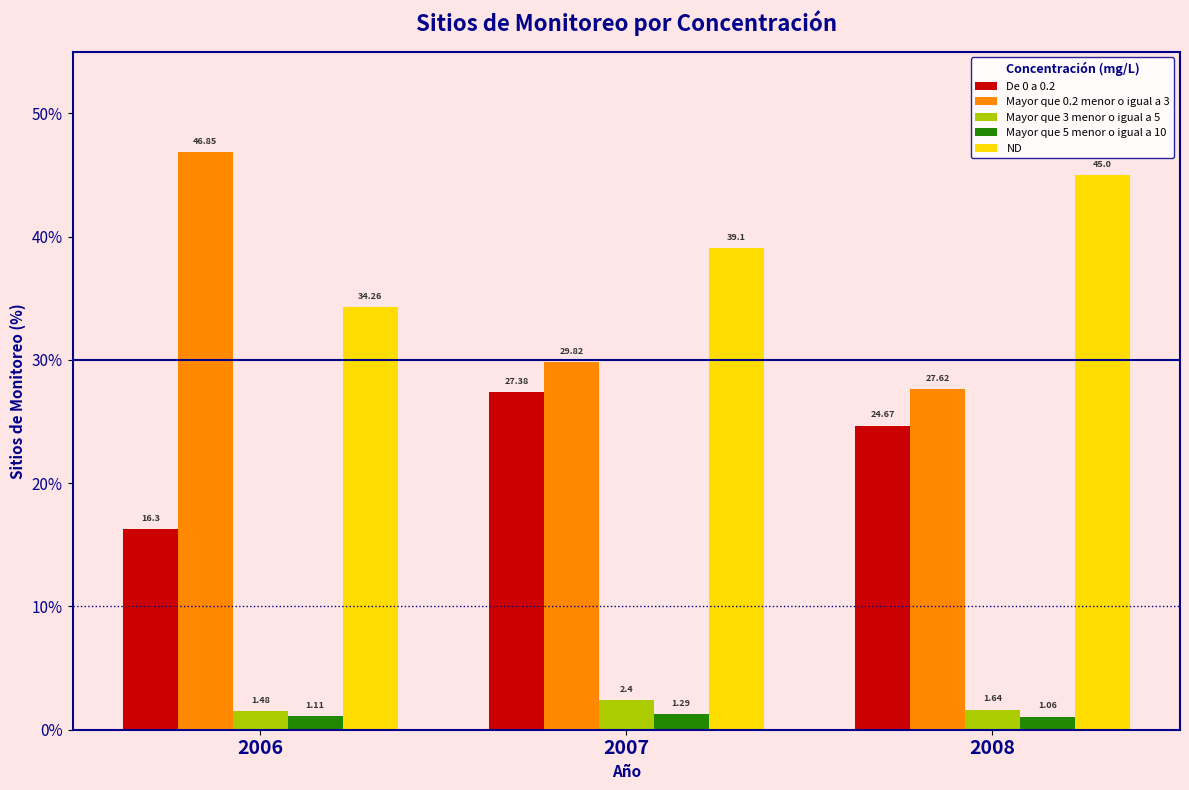

The Mayor que 0.2 menor o igual a 3 series shows 42.7 at 2007. True or false?

False